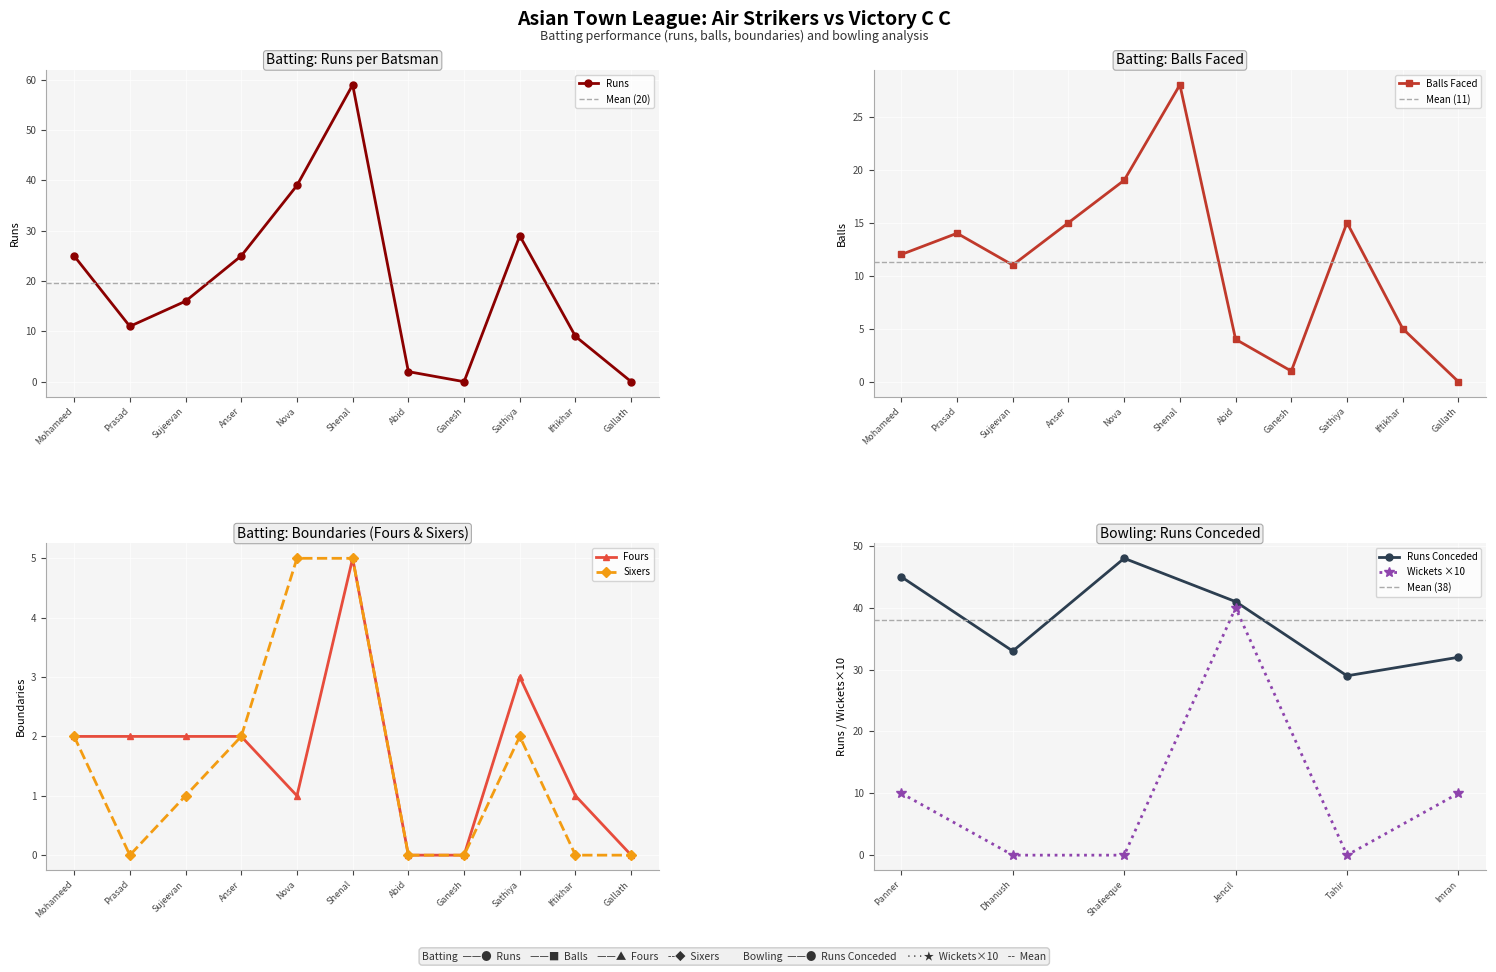

True or false: Fours has a value of 2 at Sujeevan.

True